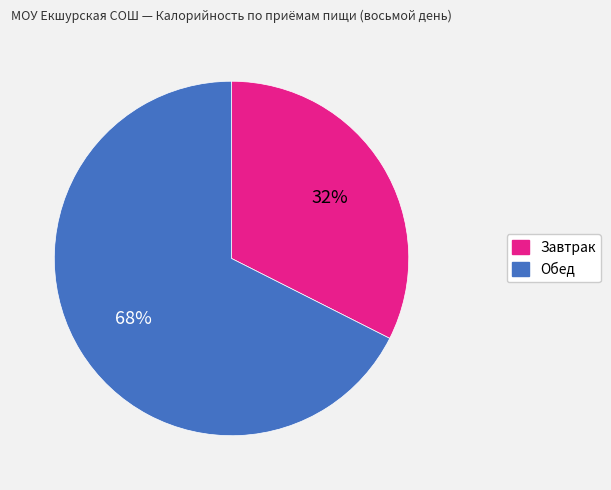

How many slices are in this pie chart?

2